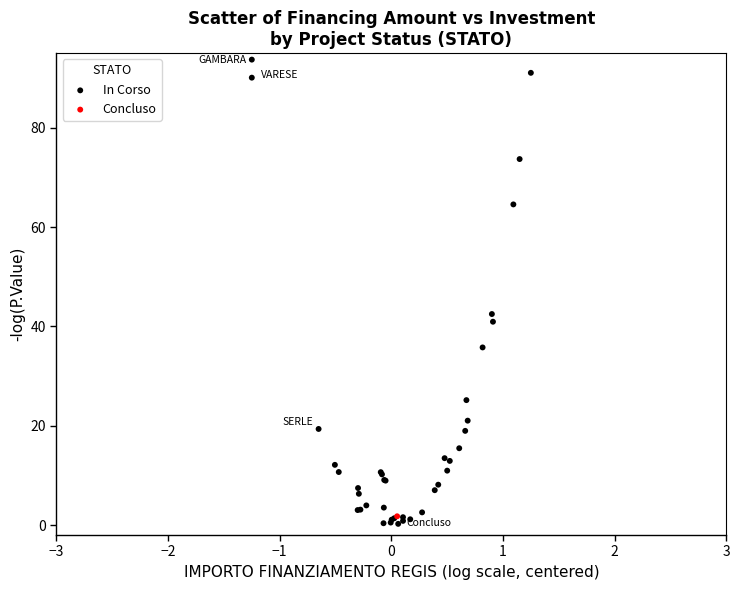

What are all the series names shown in the legend?

In Corso, Concluso